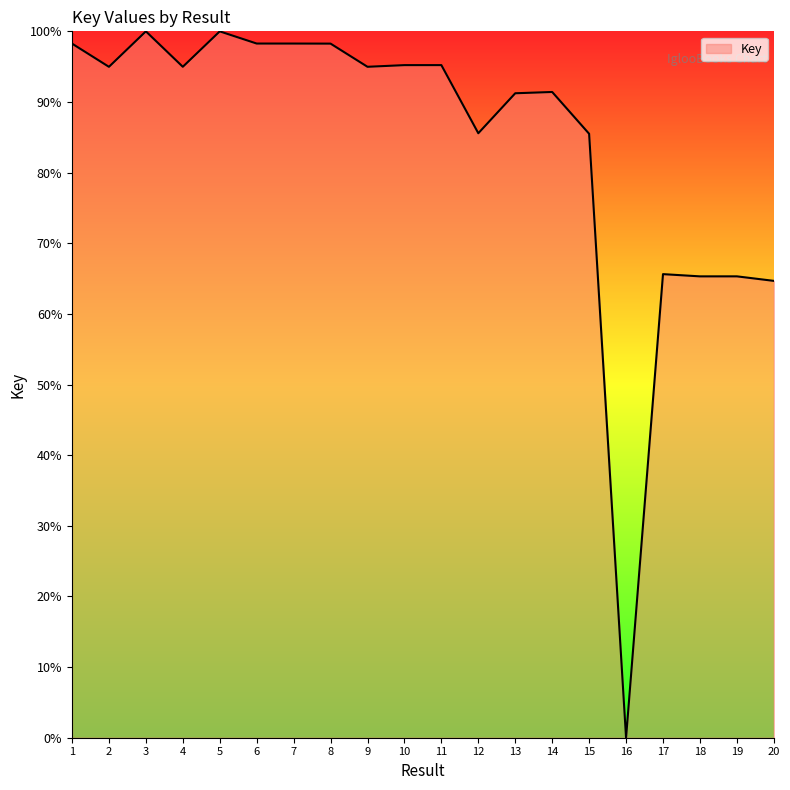

Is it true that the value at 13 is 91.2?

True